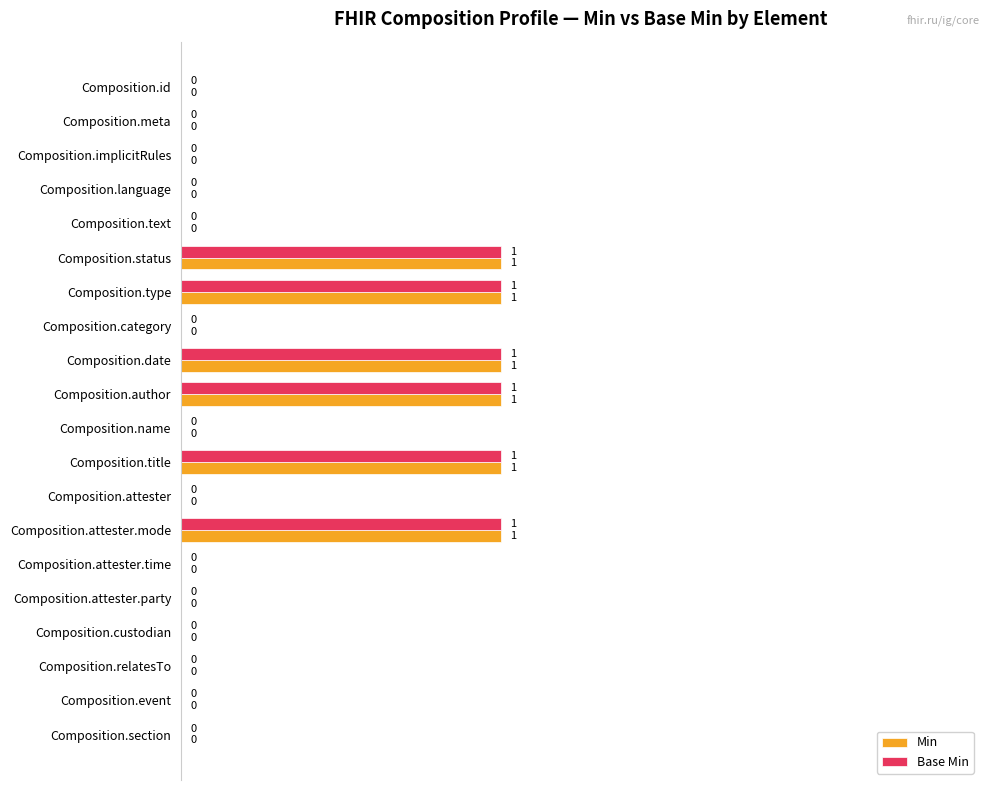

The value of Base Min at Composition.language is 0. True or false?

True